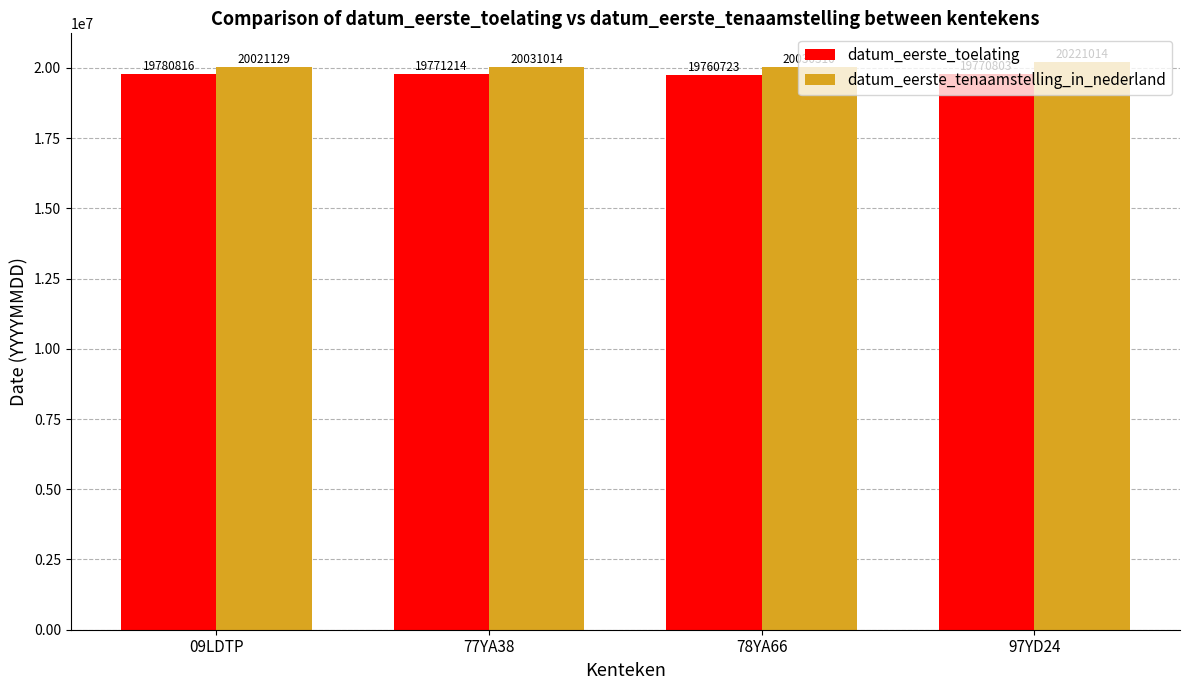

The value of datum_eerste_tenaamstelling_in_nederland at 78YA66 is 20030310. True or false?

True